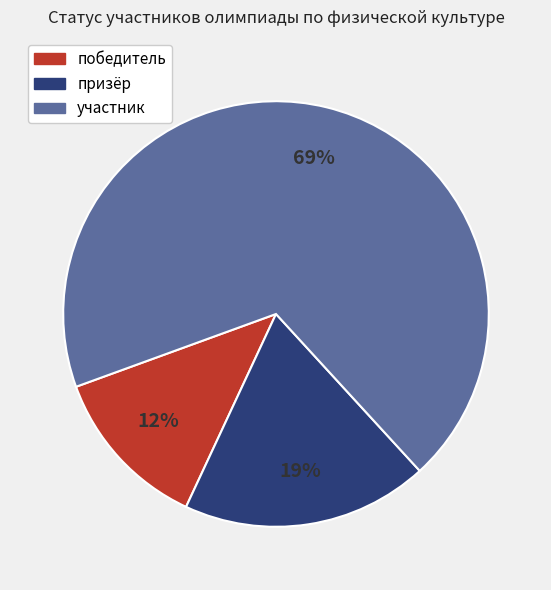

Do участник and призёр together represent more than half of the pie?

Yes